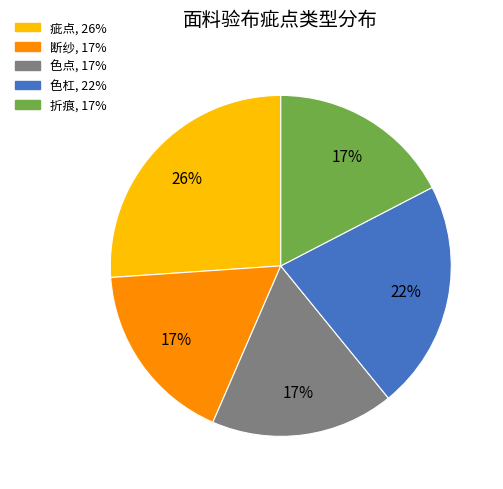

Is there a majority slice in this chart?

No